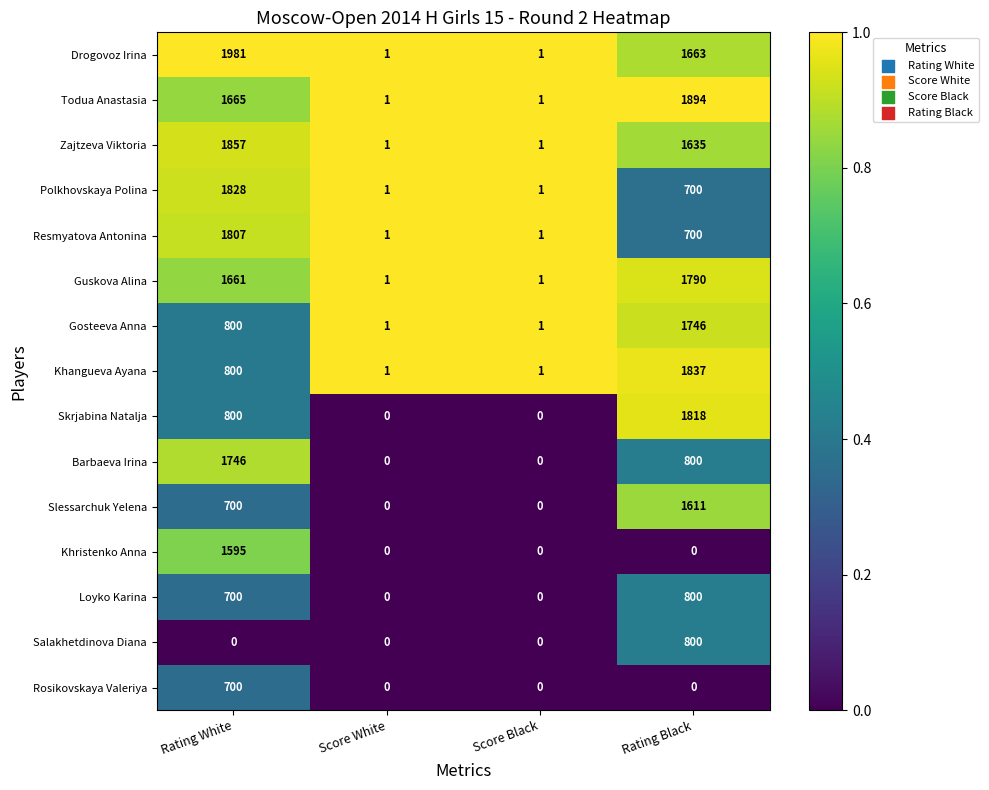

The value of Gosteeva Anna at Rating Black is 2784. True or false?

False